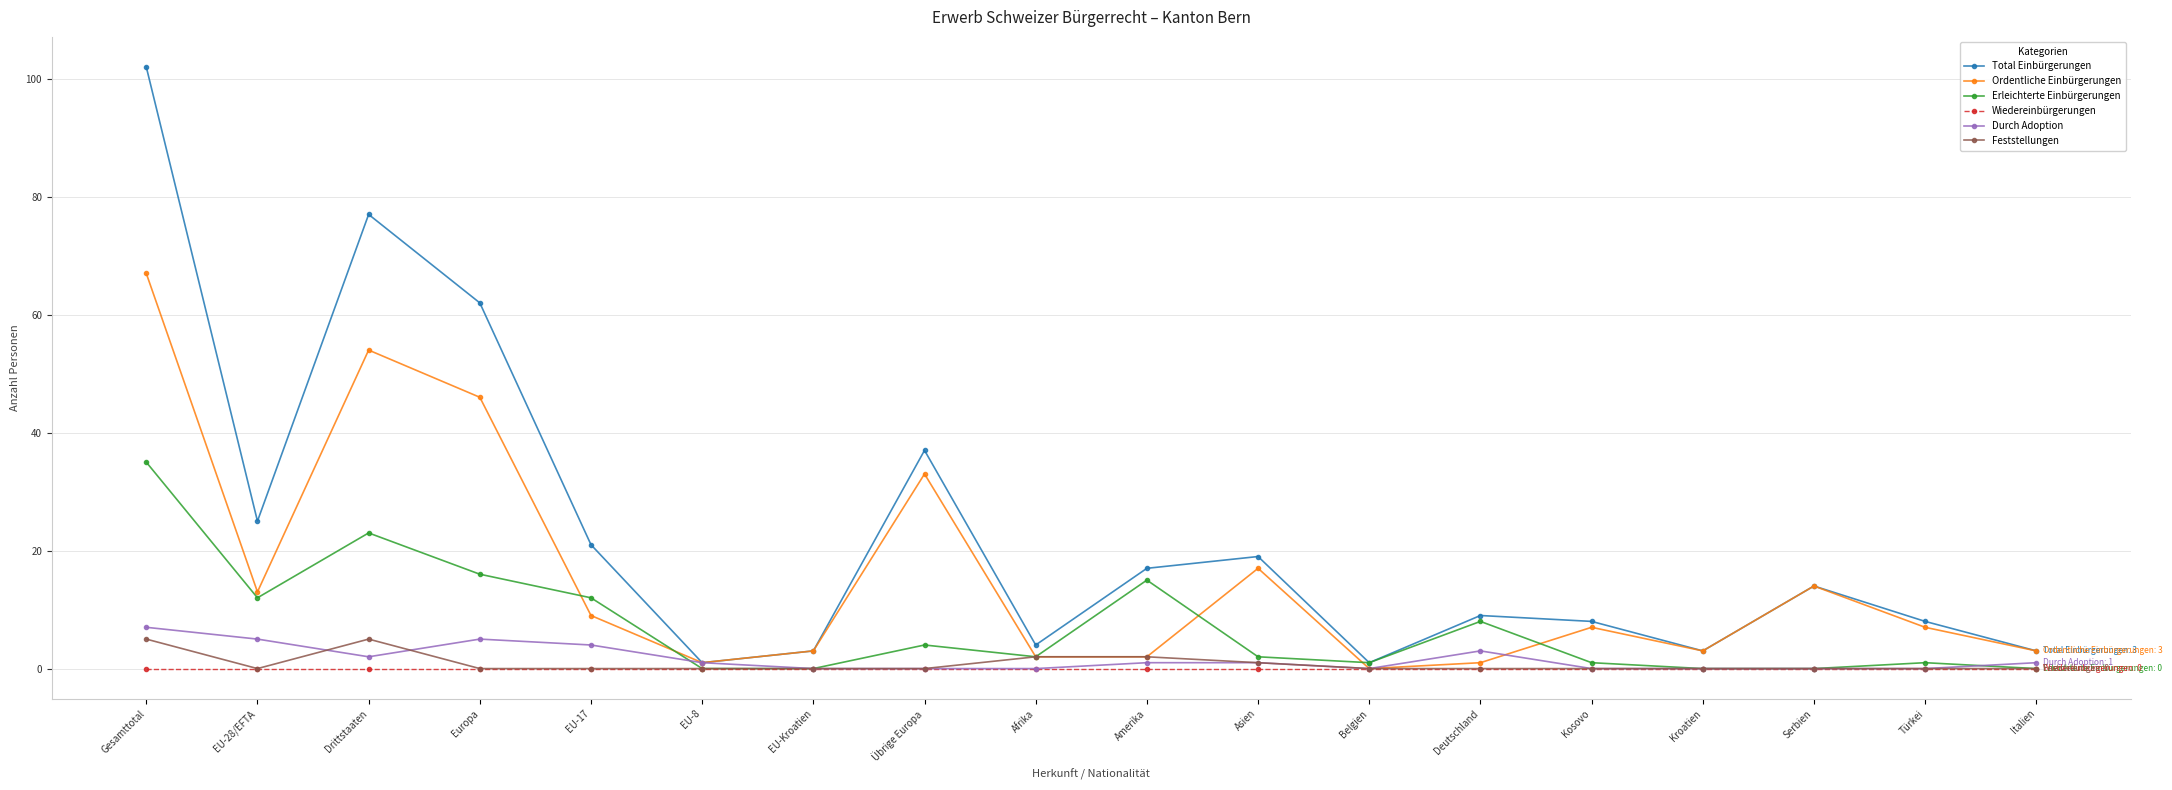

Is this an area chart (filled region under the line)?

No